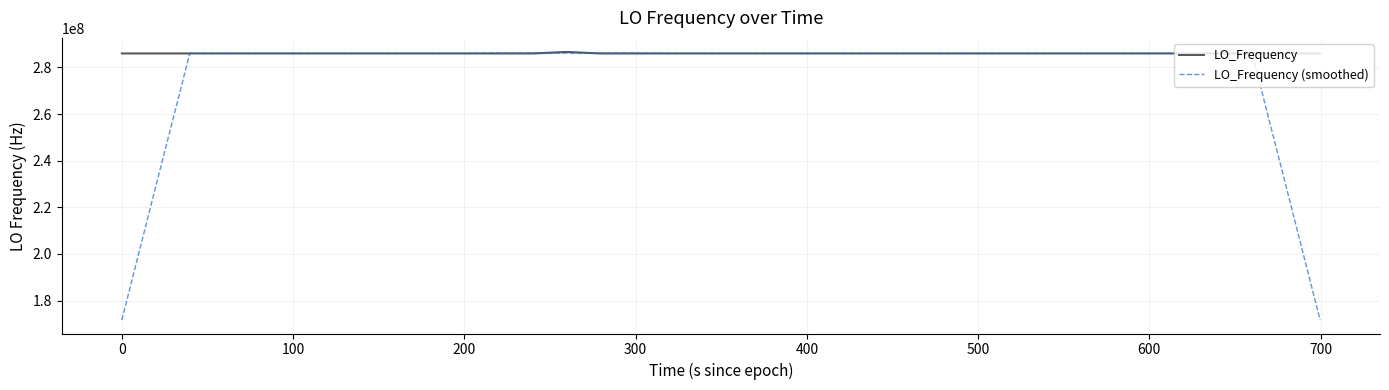

How many lines are shown in the chart?

2